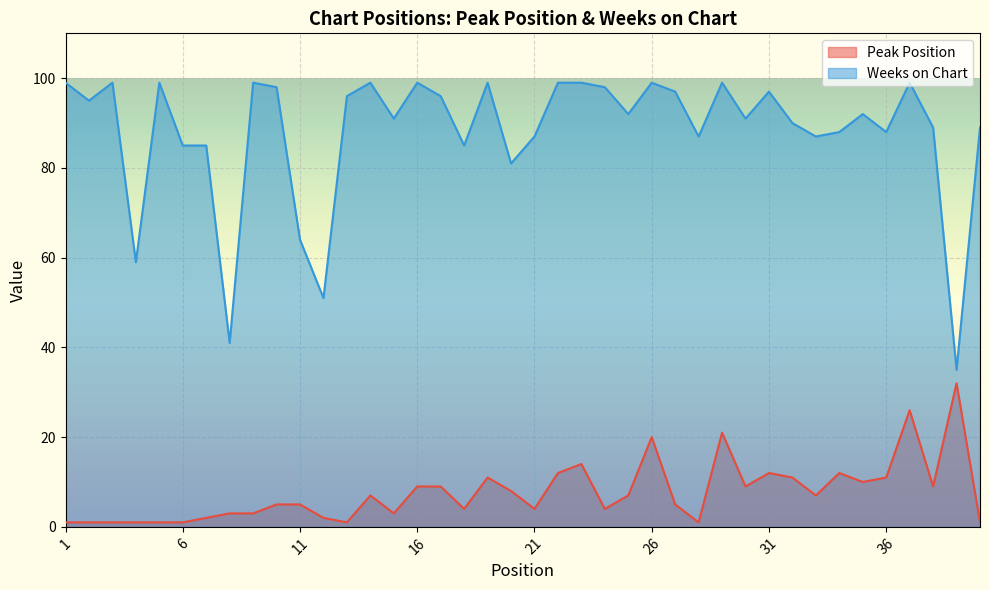

What is the smallest value displayed?

1